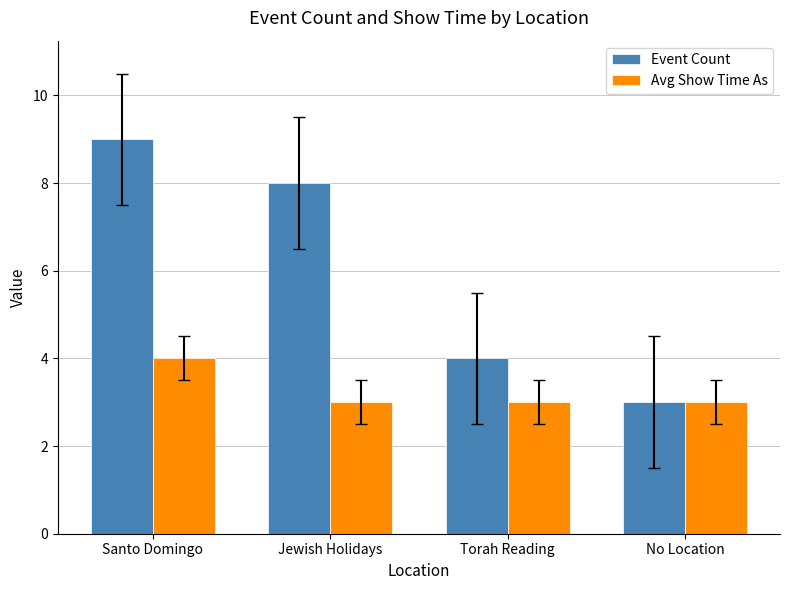

Which category has the highest value in the Avg Show Time As series?

Santo Domingo